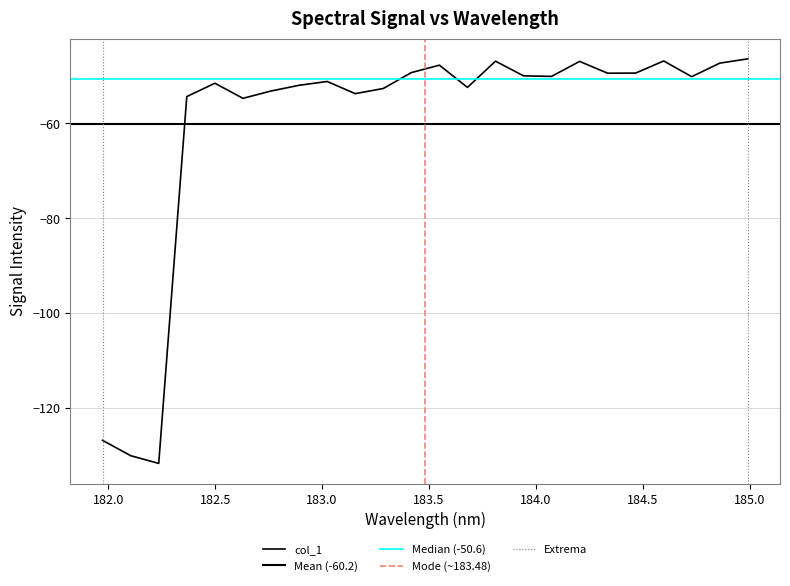

Which label corresponds to the smallest value in the chart?

182.2359681898